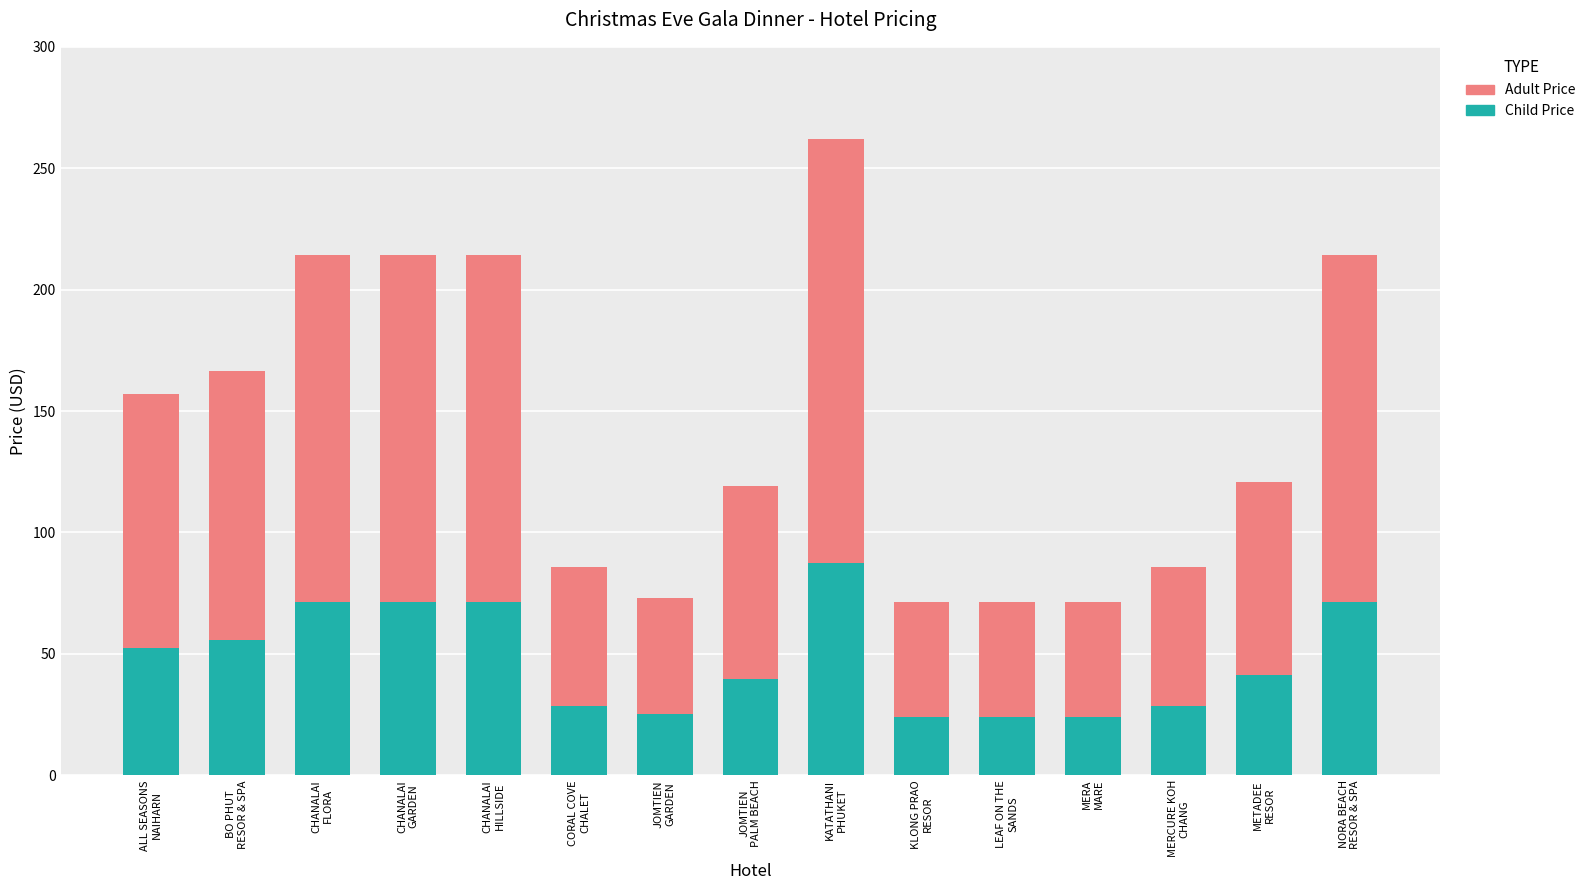

What is the lowest value of the Child Price series?

23.8